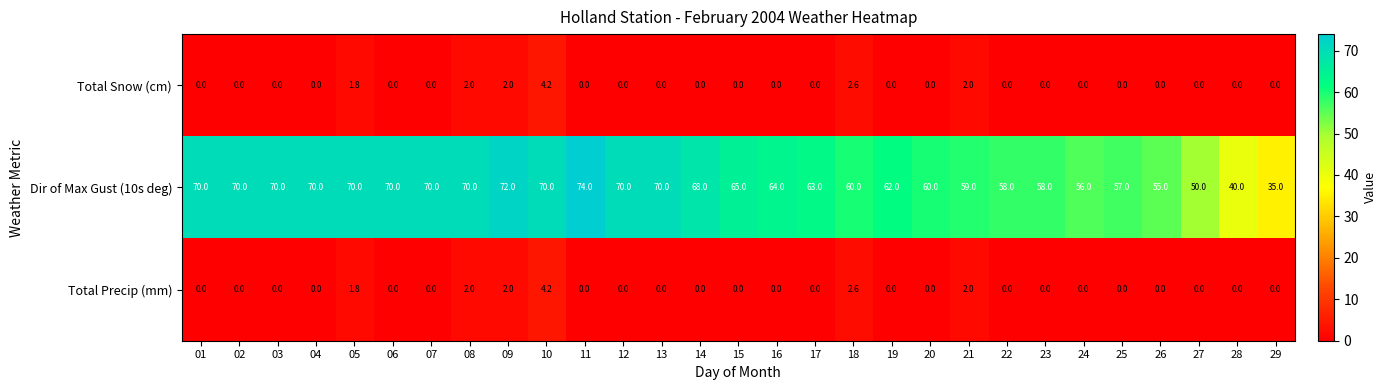

Which series has the largest range (max minus min)?

Dir of Max Gust (10s deg)